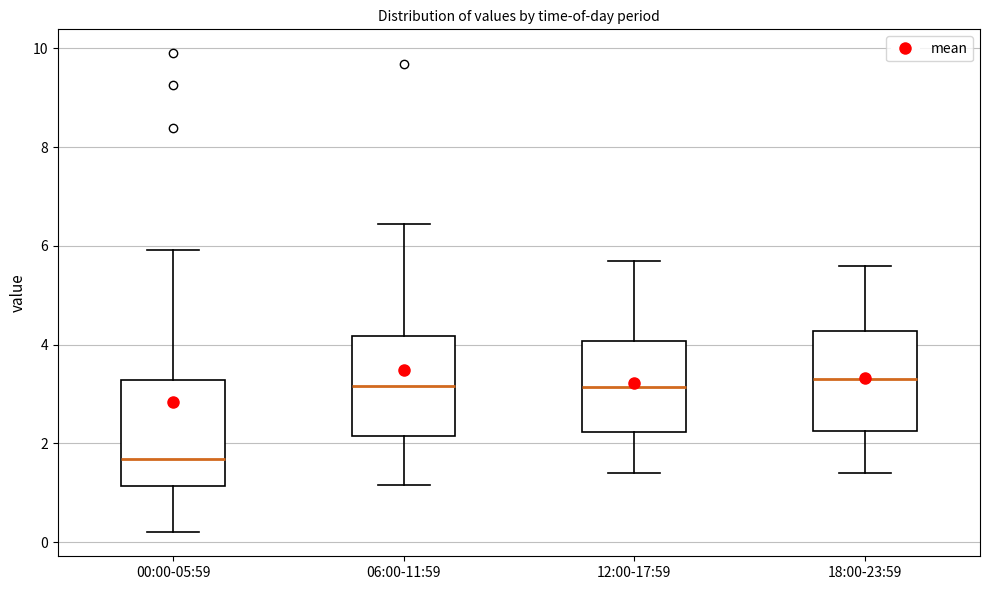

Where does the lower whisker of the box for 12:00-17:59 end on the y-axis? The values are not printed on the chart, so give them approximately, as read against the axis.

1.4